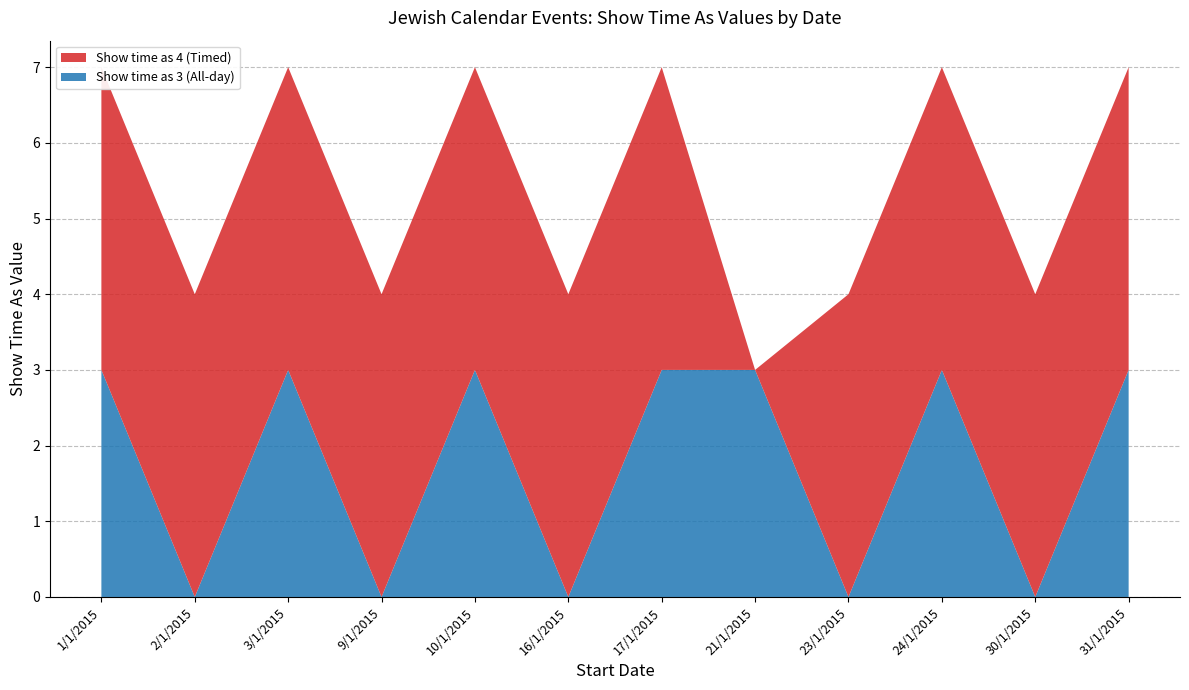

Reading left to right, extract all data points from this chart.

Show time as 3 (All-day): 3	0	3	0	3	0	3	3	0	3	0	3
Show time as 4 (Timed): 4	4	4	4	4	4	4	0	4	4	4	4